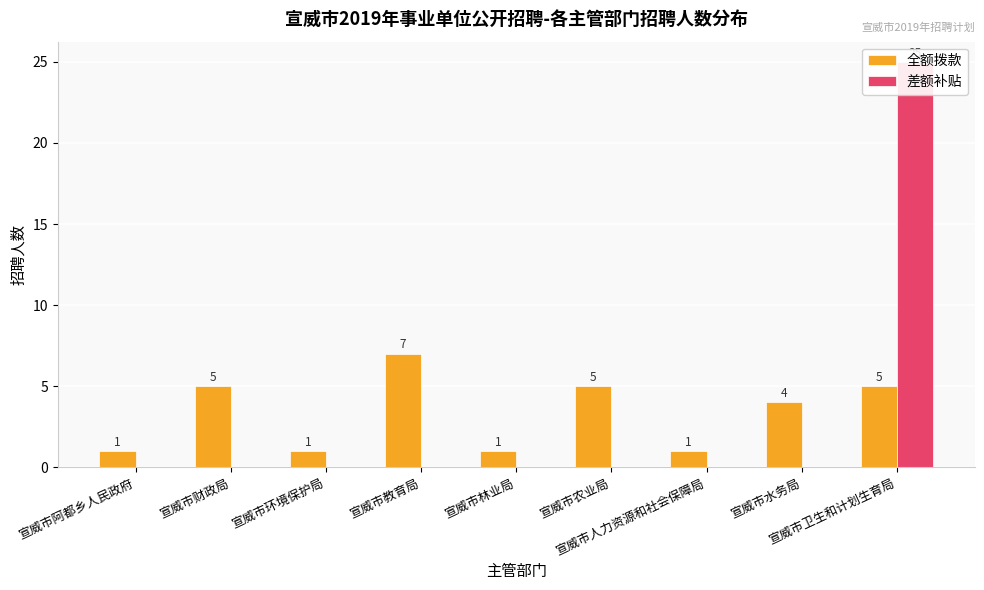

What is the difference between the maximum and minimum values in the 全额拨款 series?

6